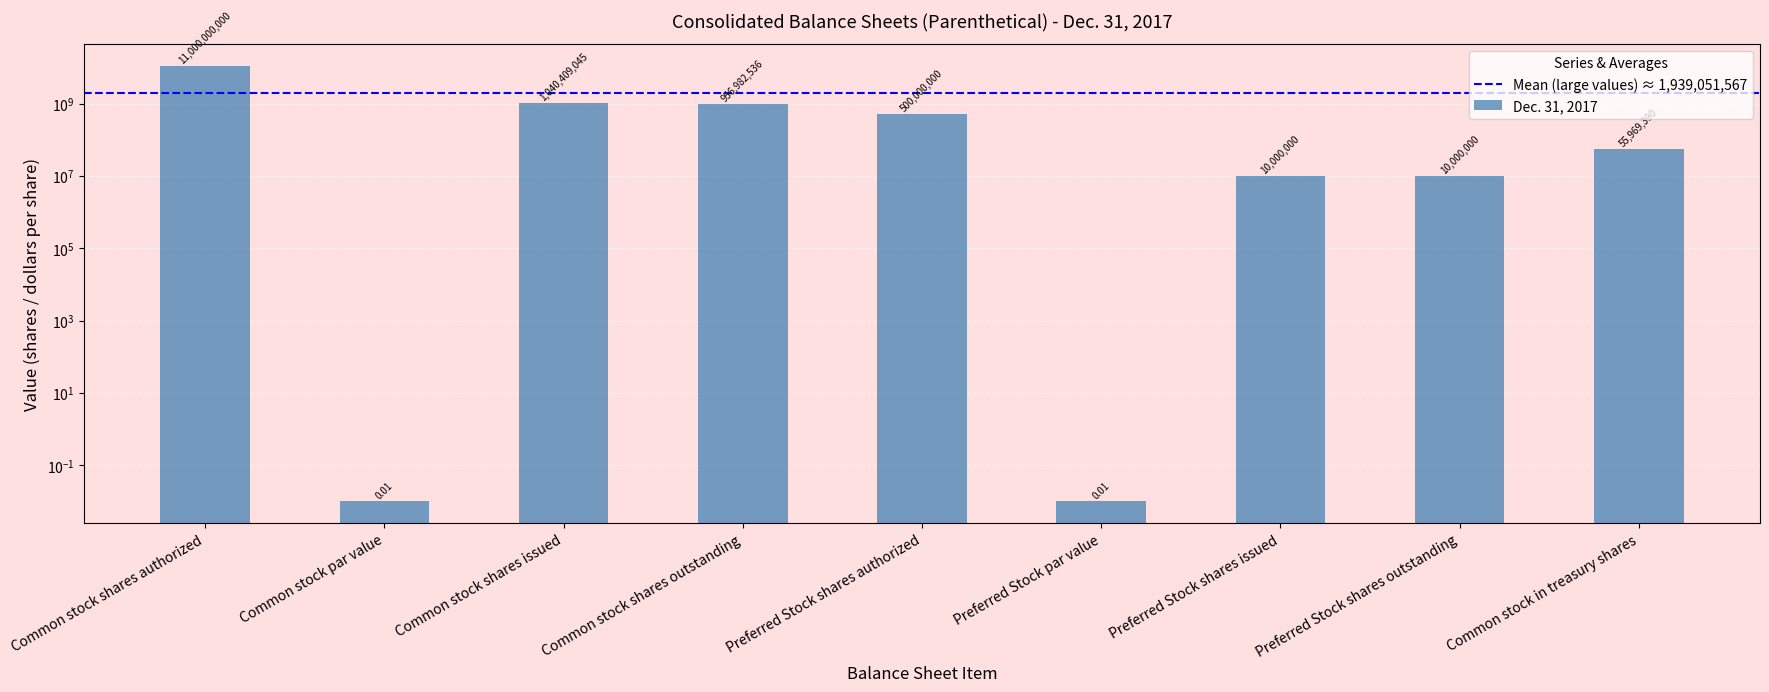

What is the difference between the maximum and minimum values?

11000000000.0